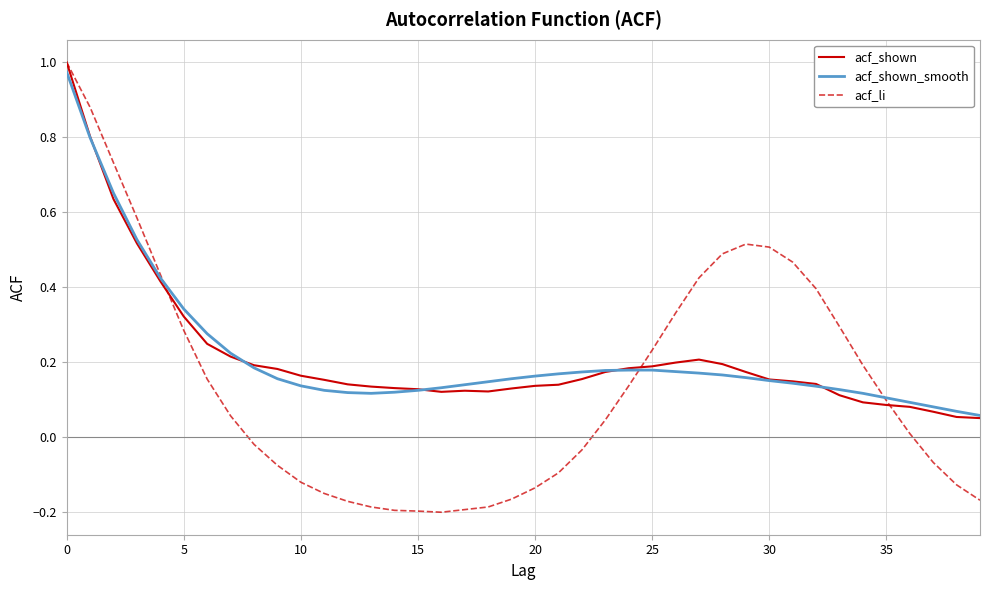

Is this an area chart (filled region under the line)?

No